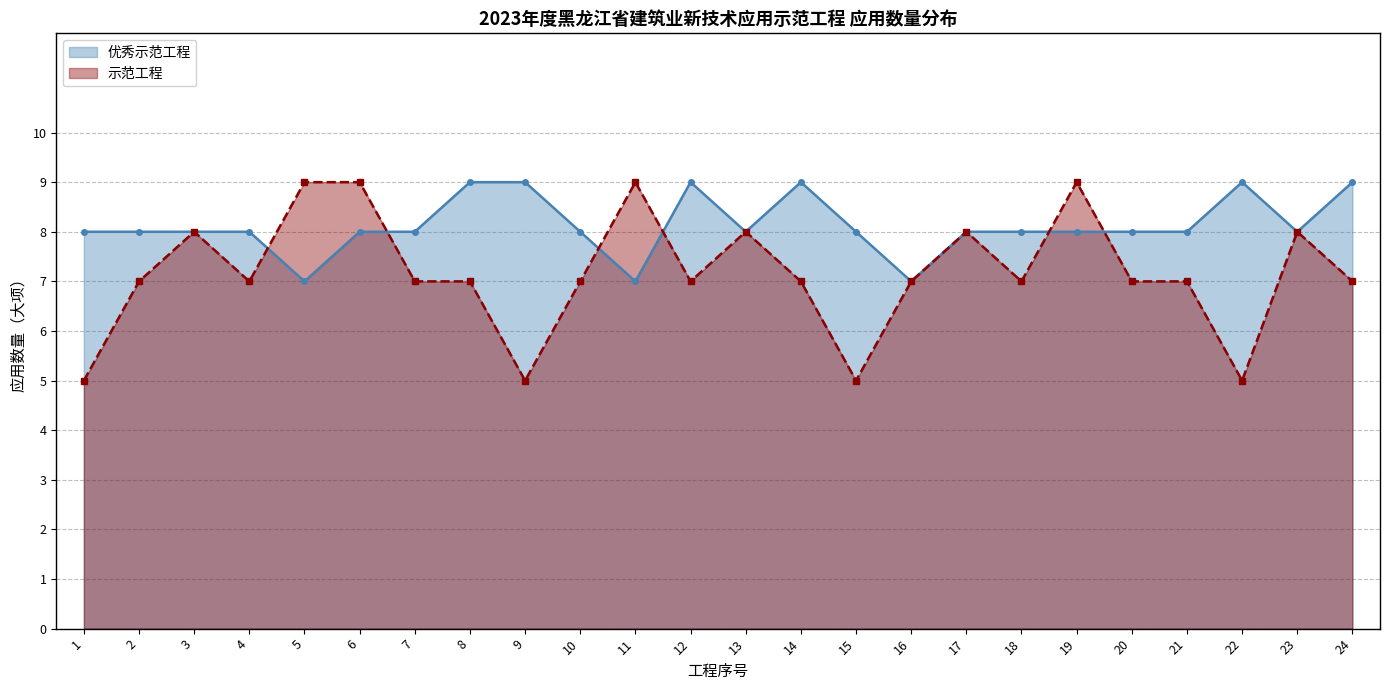

The value of 示范工程 at 11 is 9. True or false?

True